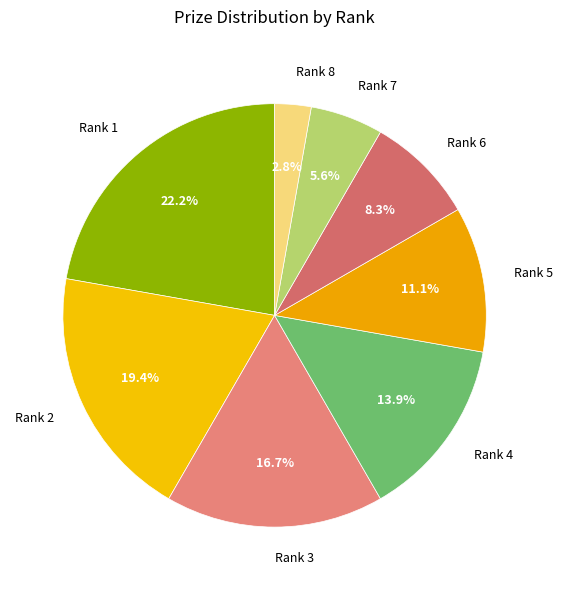

How many slices are in this pie chart?

8